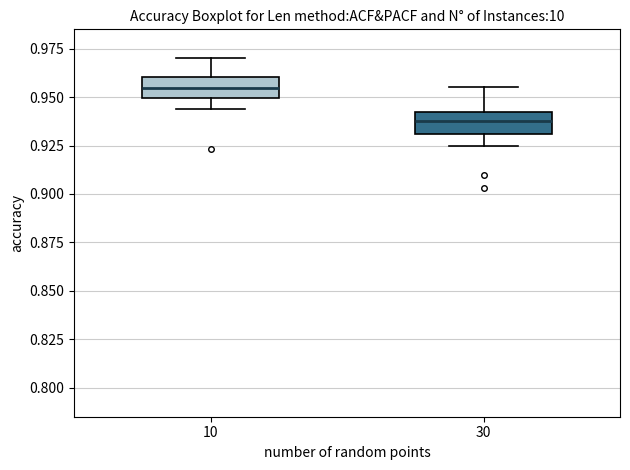

Reading left to right, transcribe this box plot: for each box, give where its median line is, the range the box spans, and where its two whiskers end, as read against the y-axis. The values are not printed on the chart, so give them approximately, as read against the axis.

10: median 0.955, box 0.950 to 0.960, whiskers 0.945 to 0.970
30: median 0.940 (inside the box), box 0.930 to 0.940, whiskers 0.925 to 0.955